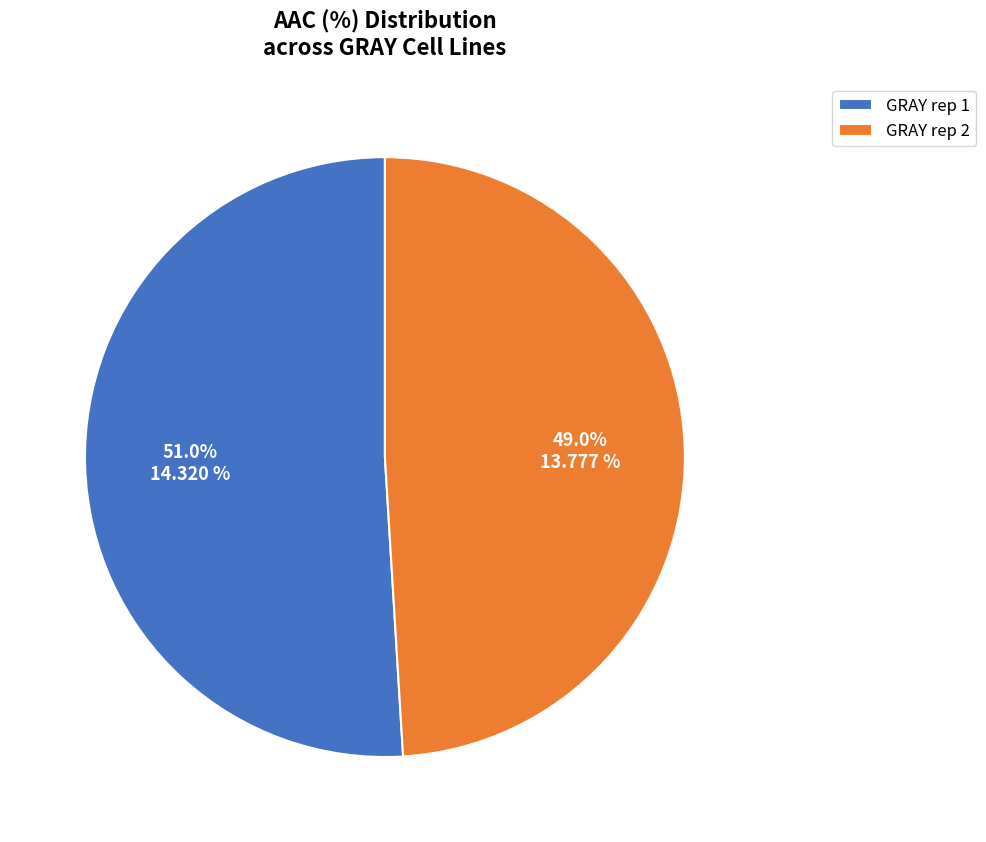

What percentage is the GRAY rep 1 slice, to the nearest percent?

51%